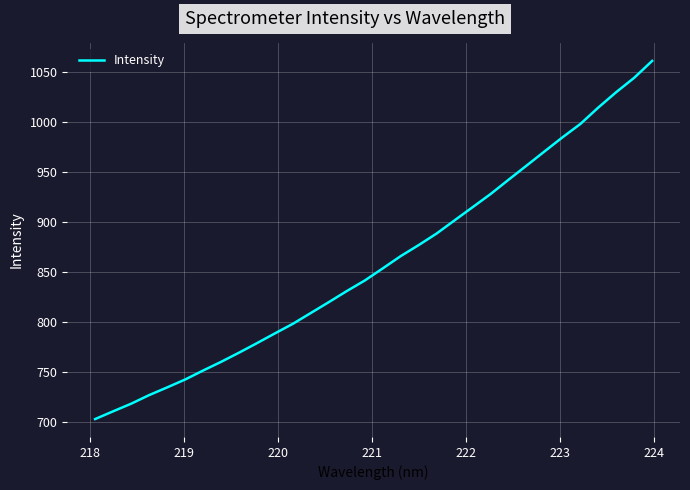

What is the smallest value displayed?

702.6